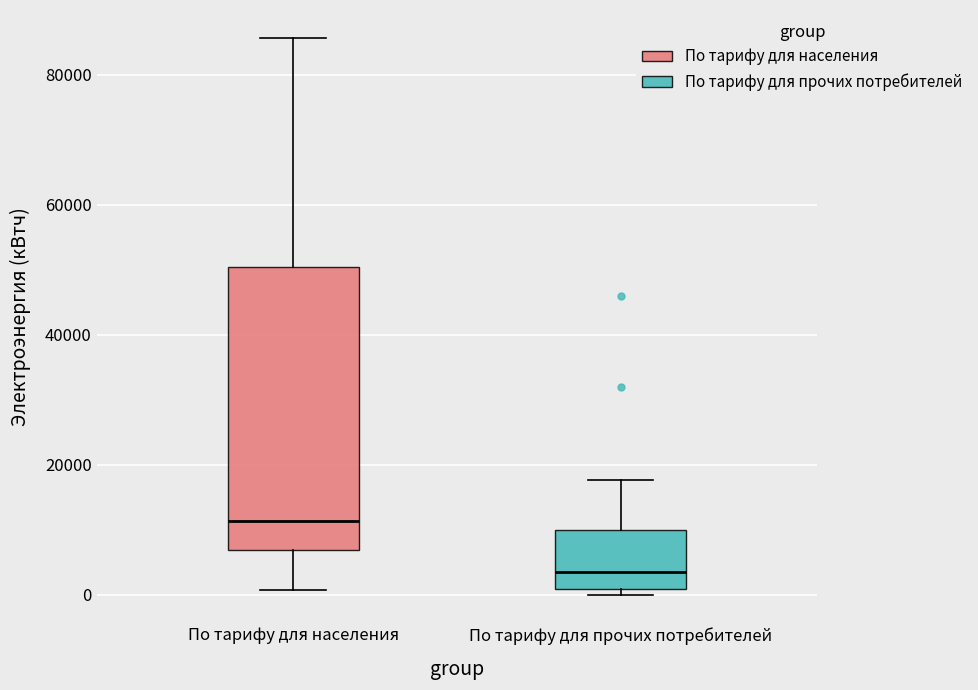

Which box is the tallest, from its lower edge to its upper edge?

По тарифу для населения